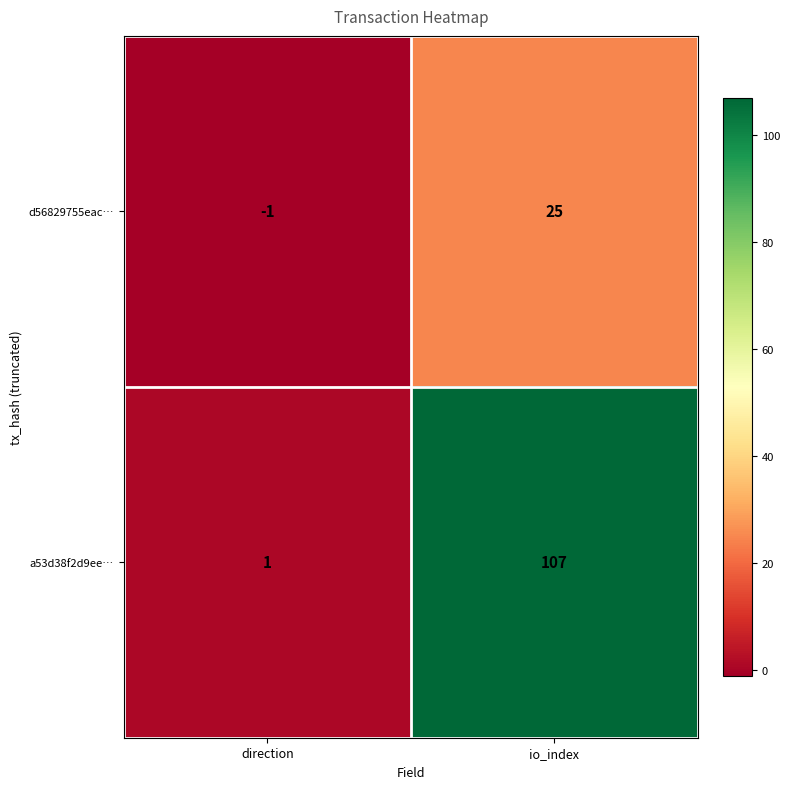

What is the maximum value shown in the chart?

107